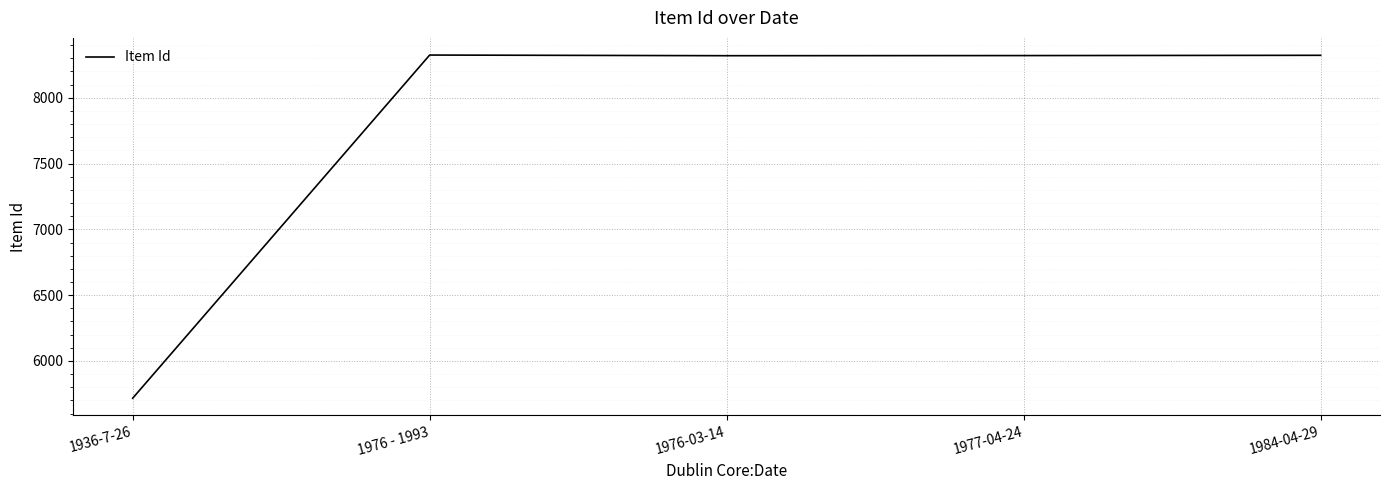

Where is the data nearest to the value 7021?

1976-03-14